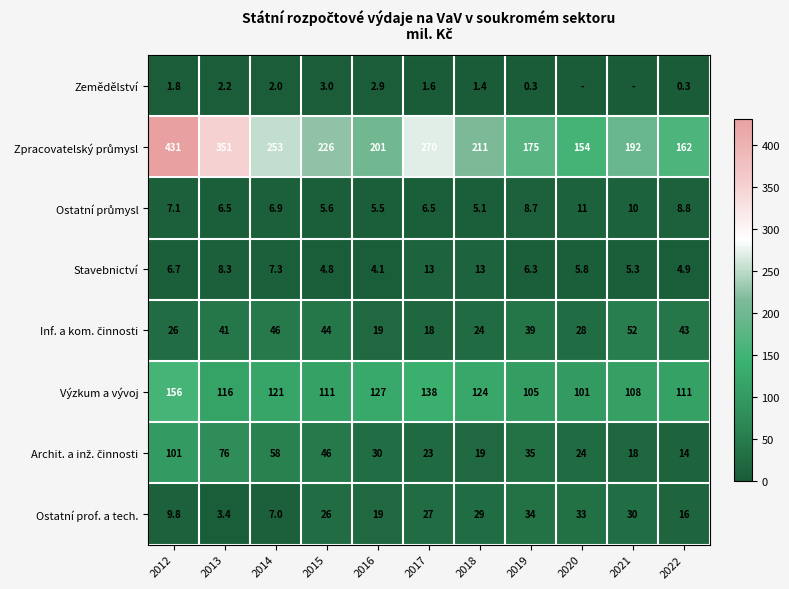

What is the total value across all series at 2012?

739.4